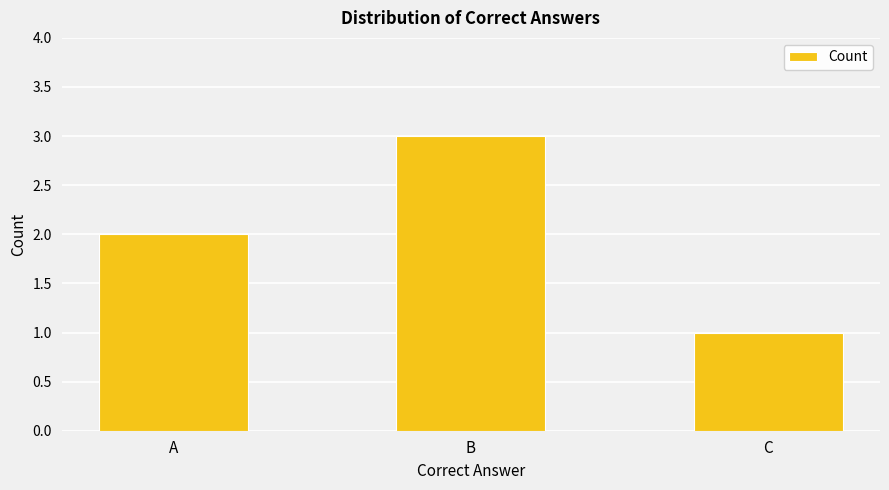

Reading left to right, list all the values displayed in this chart.

2	3	1